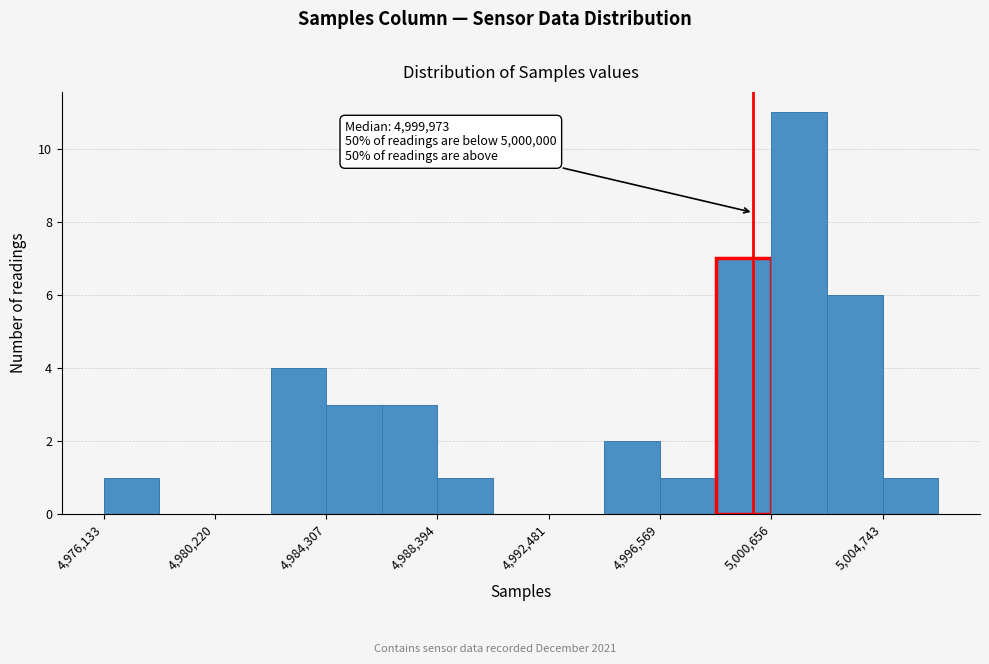

Over which range of the x-axis is the bar tallest?

5000500 to 5002500